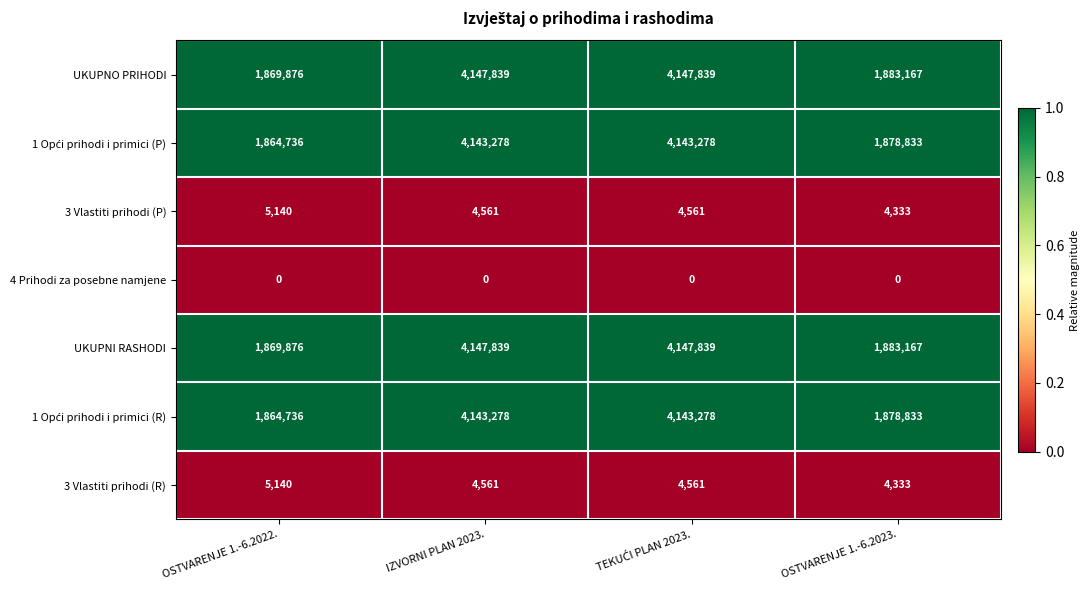

Which category has the lowest value in the UKUPNO PRIHODI series?

OSTVARENJE 1.-6.2022.